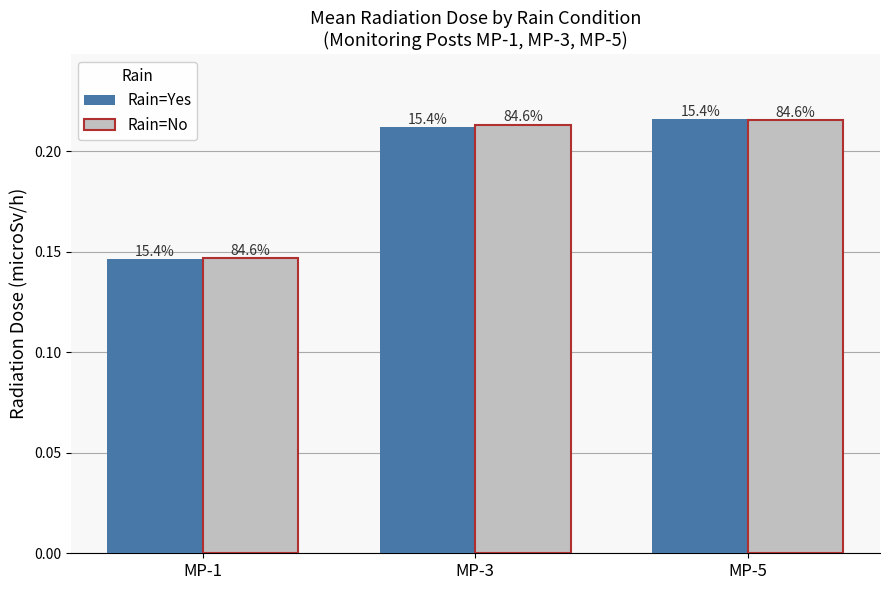

Which has a higher value, MP-5 or MP-1?

MP-5